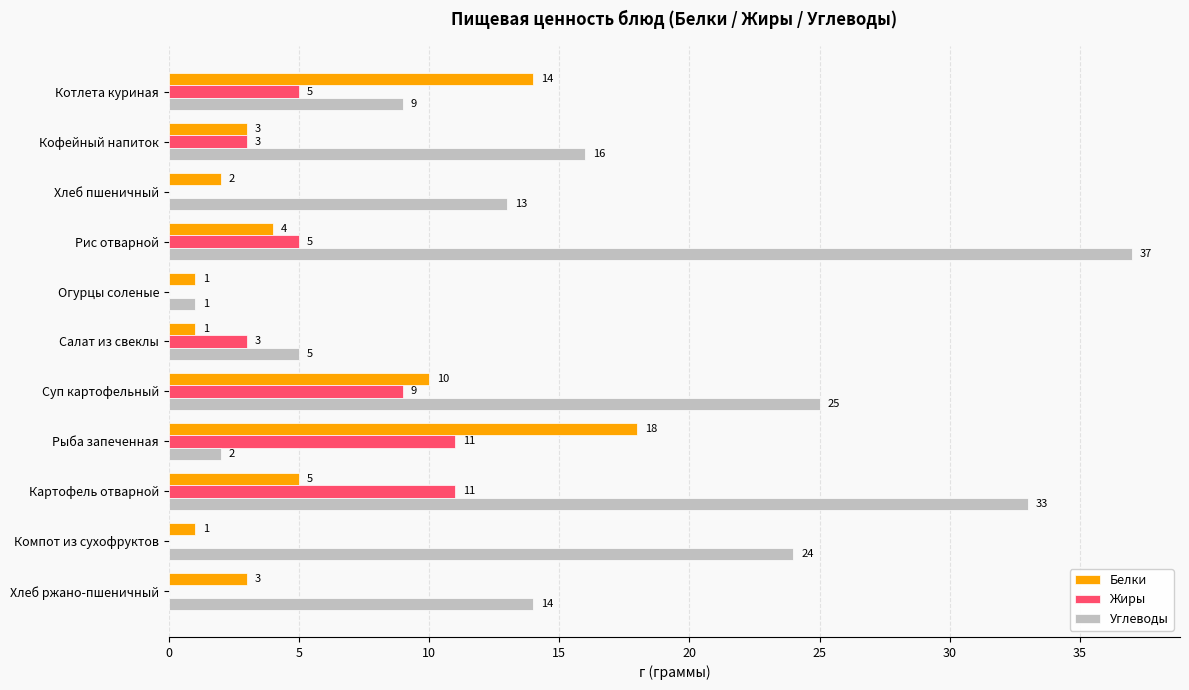

What is the maximum value shown in the chart?

37